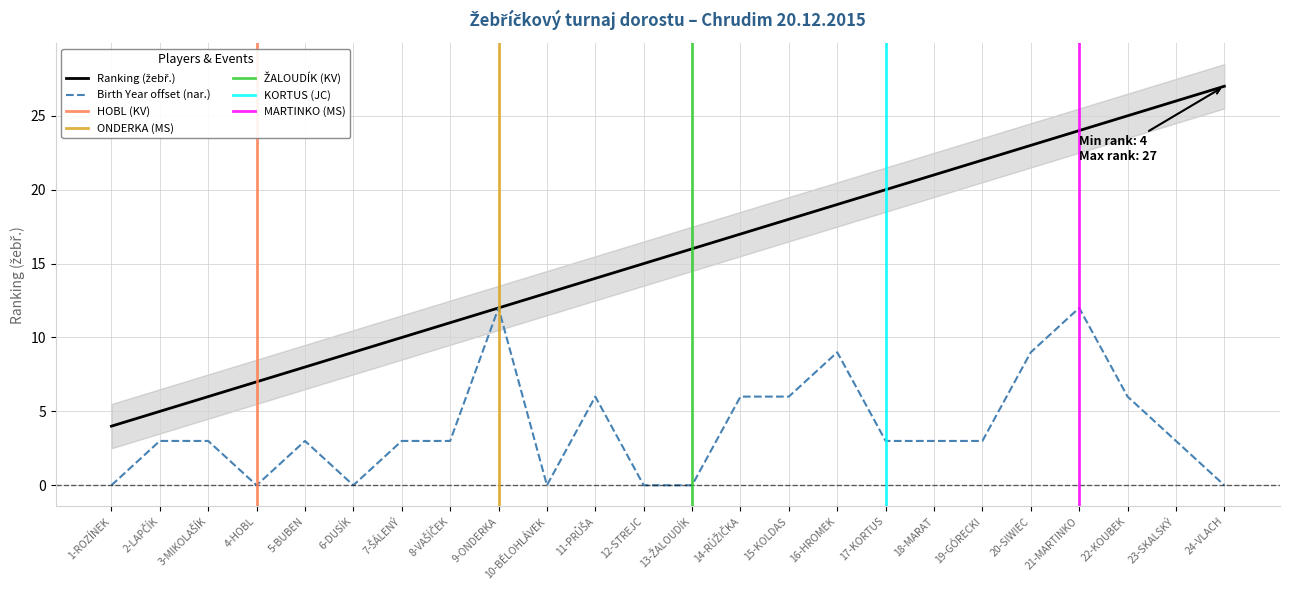

In Birth Year (nar.), how many points are lower than both neighbors (excluding endpoints)?

3